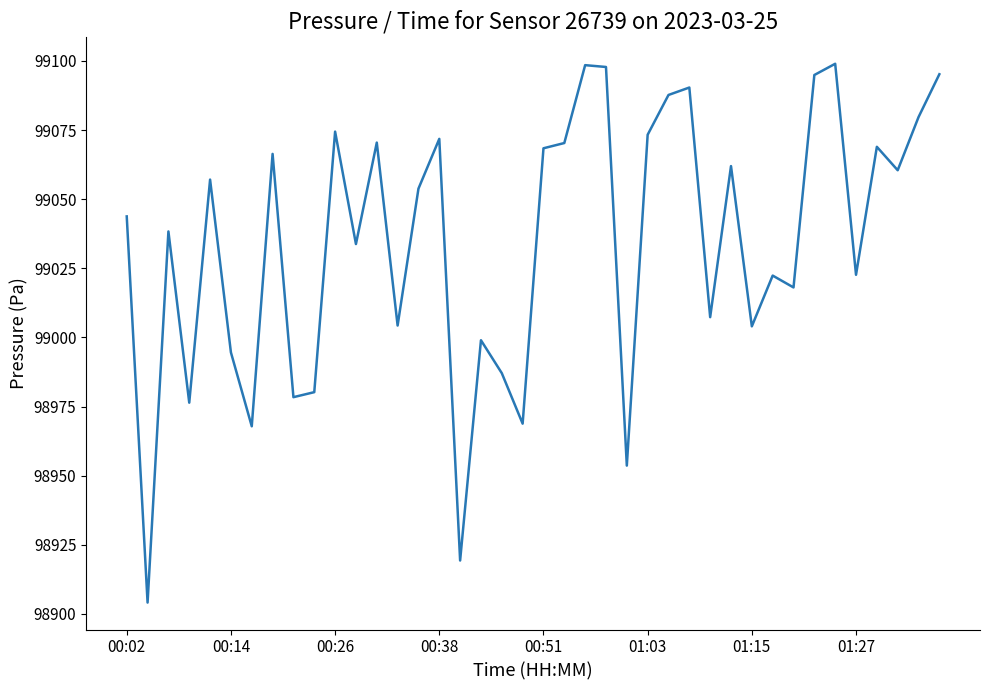

What is the difference between the maximum and minimum values?

194.8